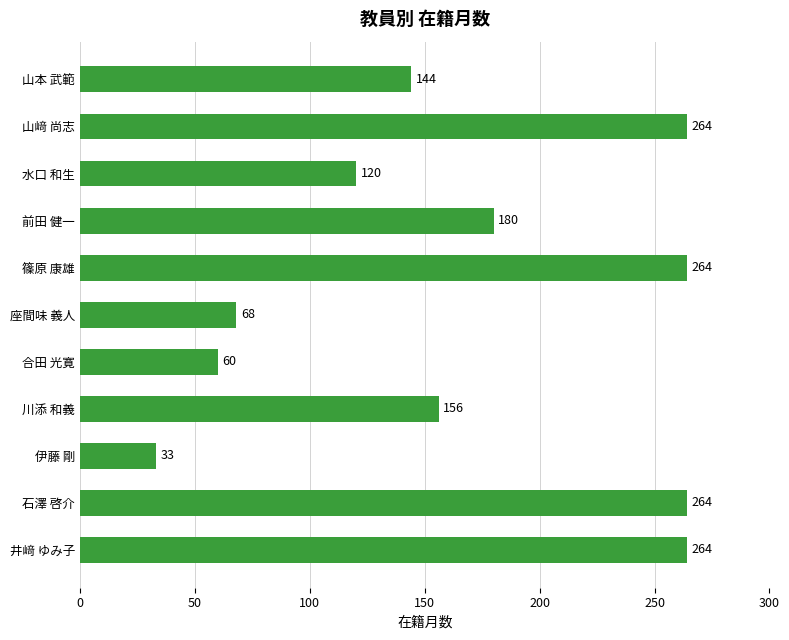

Is it true that the value at 合田 光寛 is 60?

True